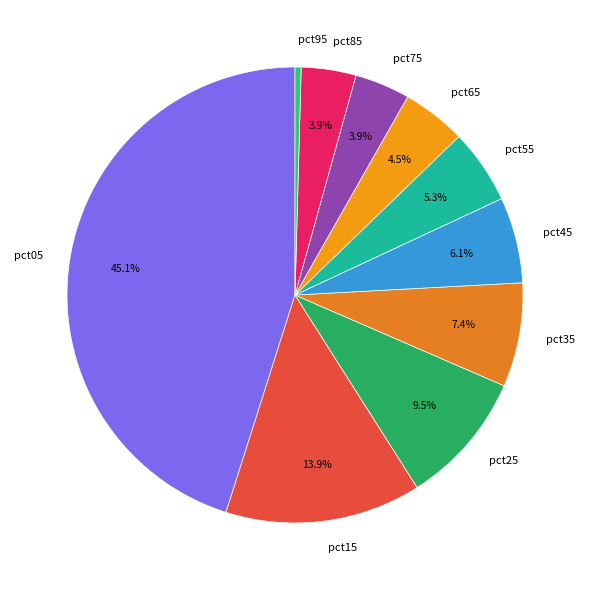

Is pct75 the majority of the pie?

No